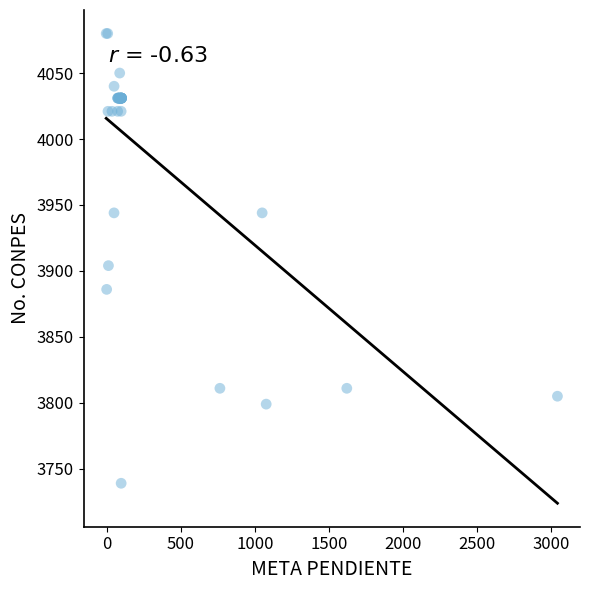

What Y value in the scatter plot is closest to 3909?

3904